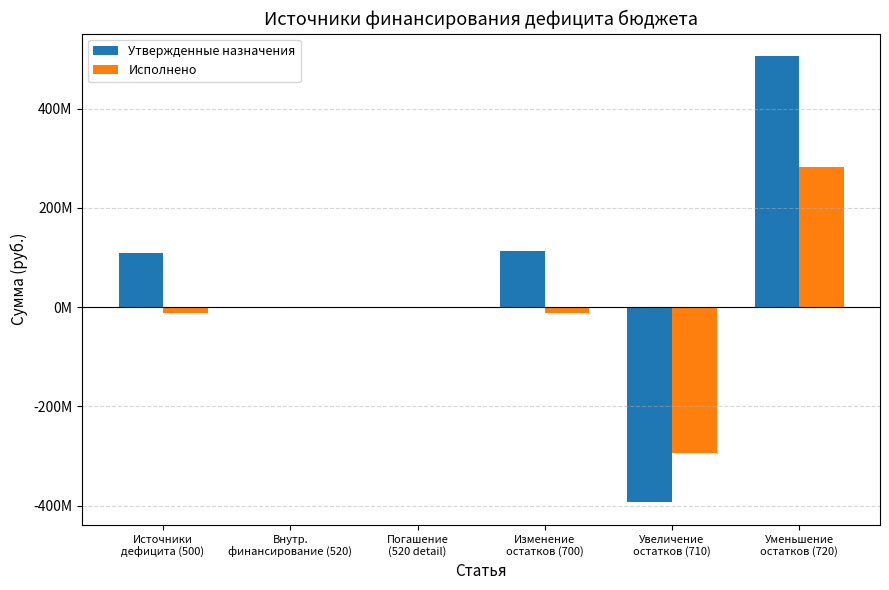

The Исполнено series shows 282871530.4 at Уменьшение
остатков (720). True or false?

True